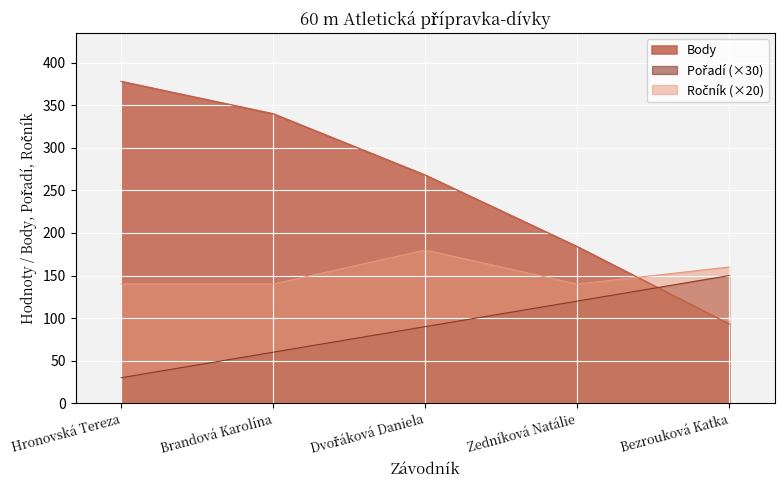

What is the total value across all series at Dvořáková Daniela?

538